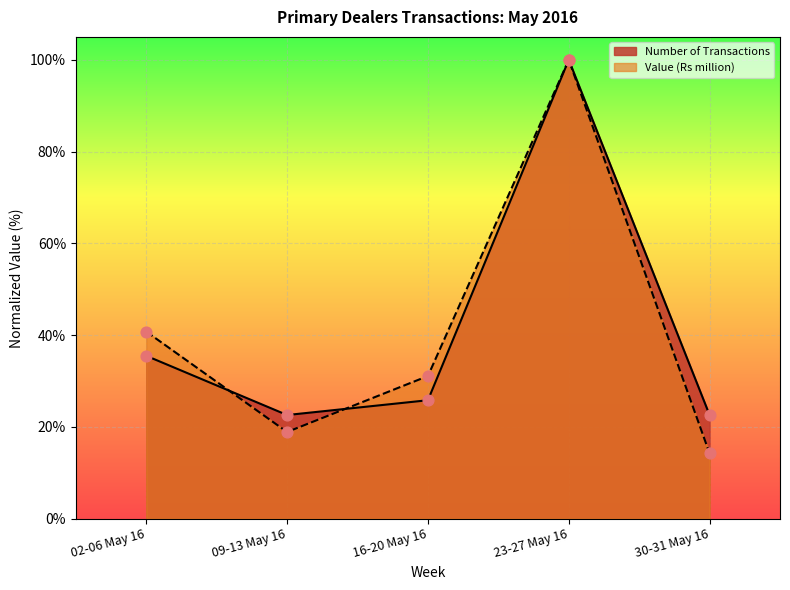

Which series has the widest spread of Y values?

Value (Rs million)